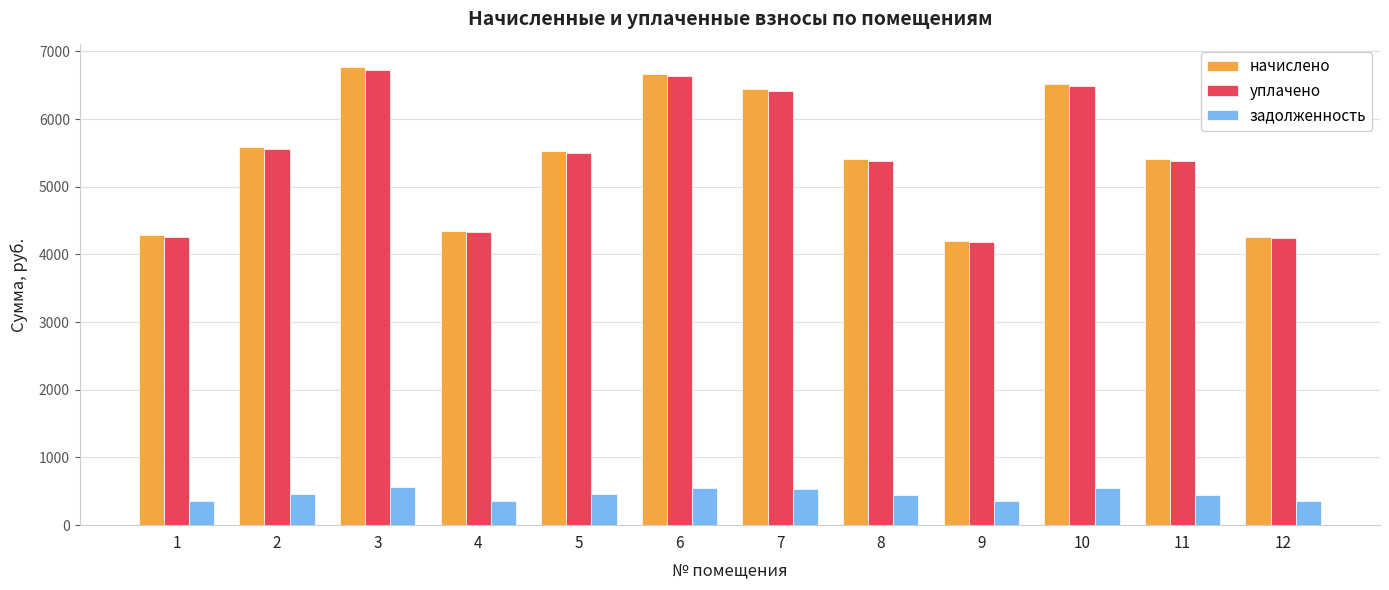

What is the approximate value of начислено at 12?

4259.2